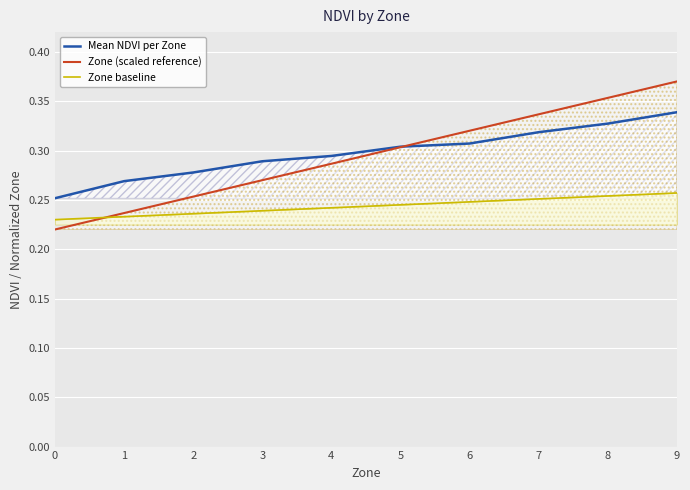

Reading right to left, transcribe all the data shown in this chart.

Mean NDVI per Zone: 0.3	0.3	0.3	0.3	0.3	0.3	0.3	0.3	0.3	0.3
Zone (scaled reference): 0.4	0.4	0.3	0.3	0.3	0.3	0.3	0.3	0.2	0.2
Zone baseline: 0.3	0.3	0.3	0.2	0.2	0.2	0.2	0.2	0.2	0.2